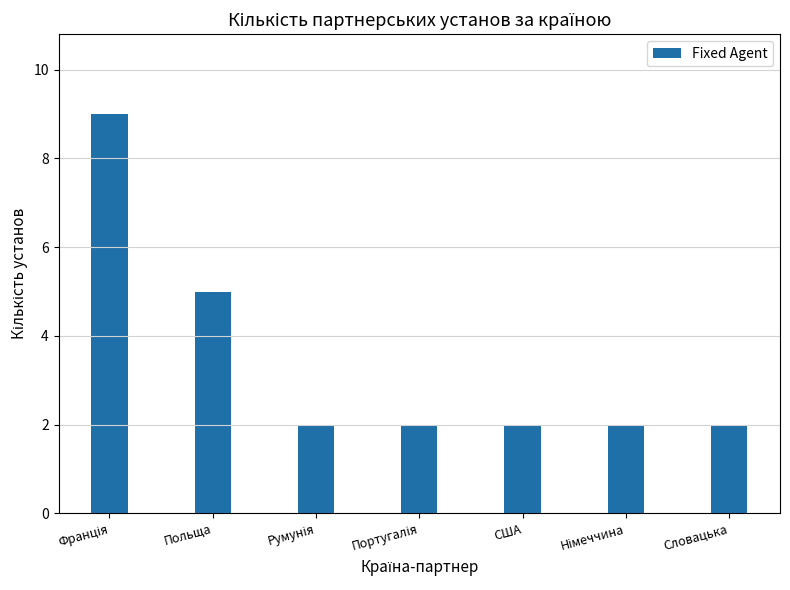

Reading left to right, what are all the values shown in this chart?

9	5	2	2	2	2	2